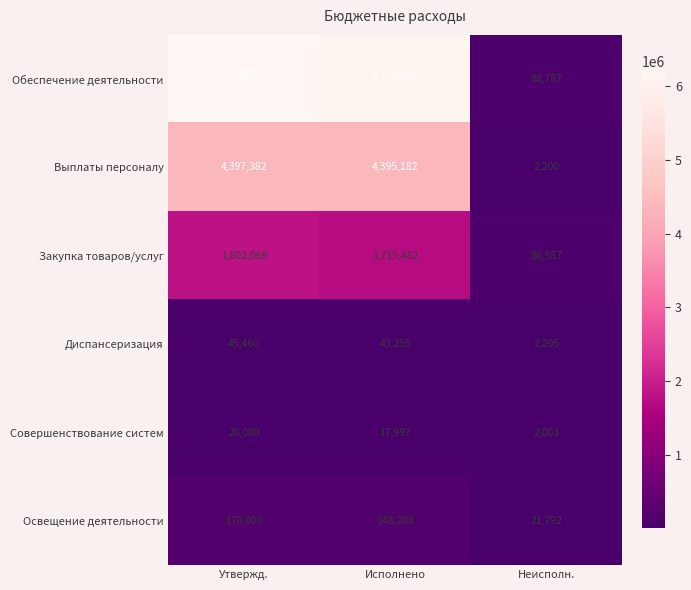

Which series has the largest total across all categories?

Обеспечение деятельности